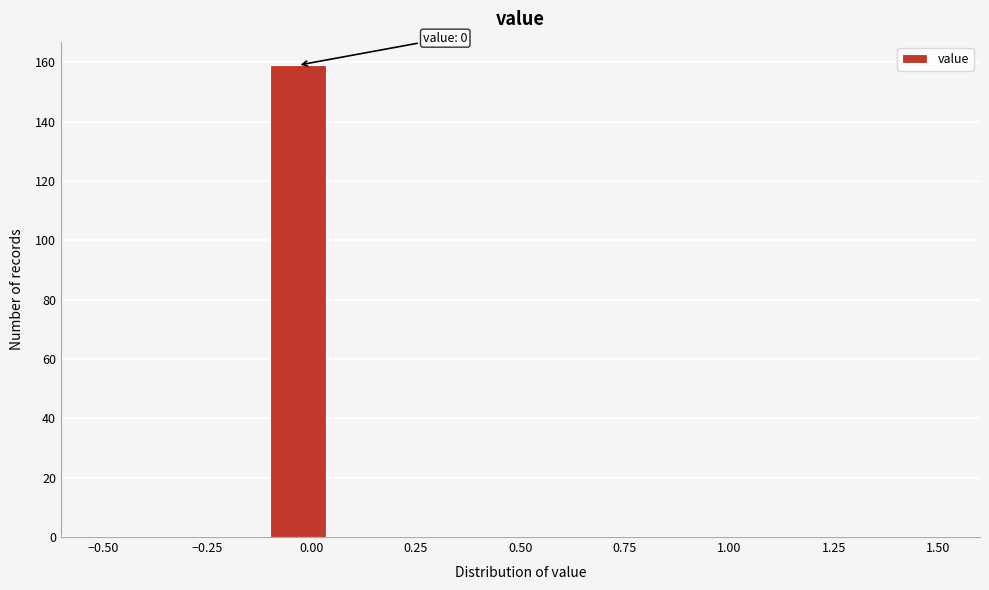

Read against the x-axis, roughly where is the centre of the tallest bar?

-0.05